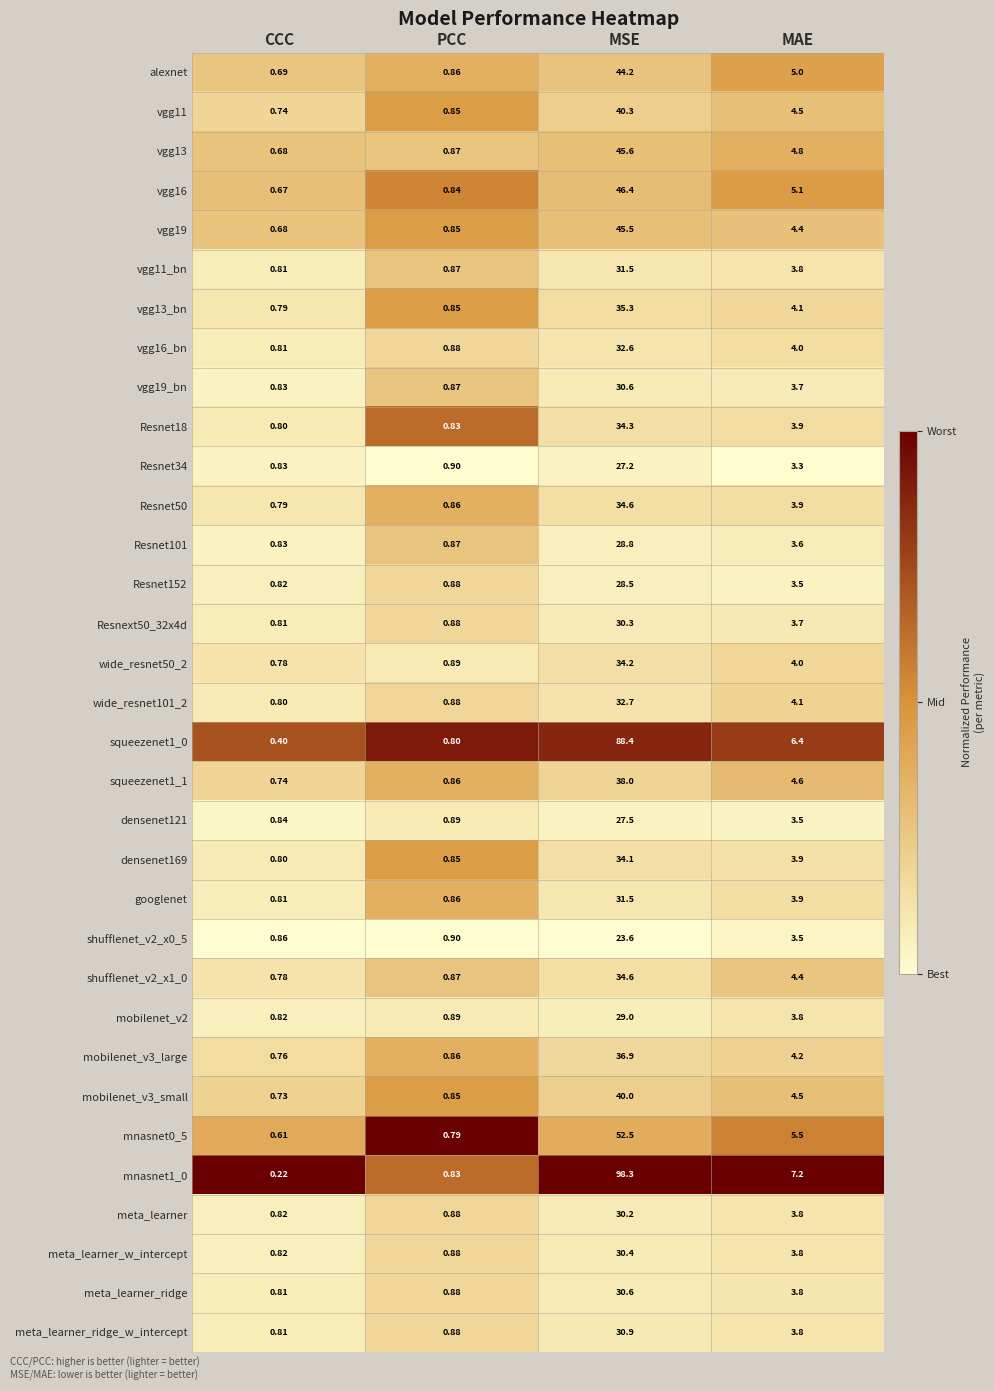

List the labels in order of Resnet101 value, smallest first.

CCC, PCC, MAE, MSE